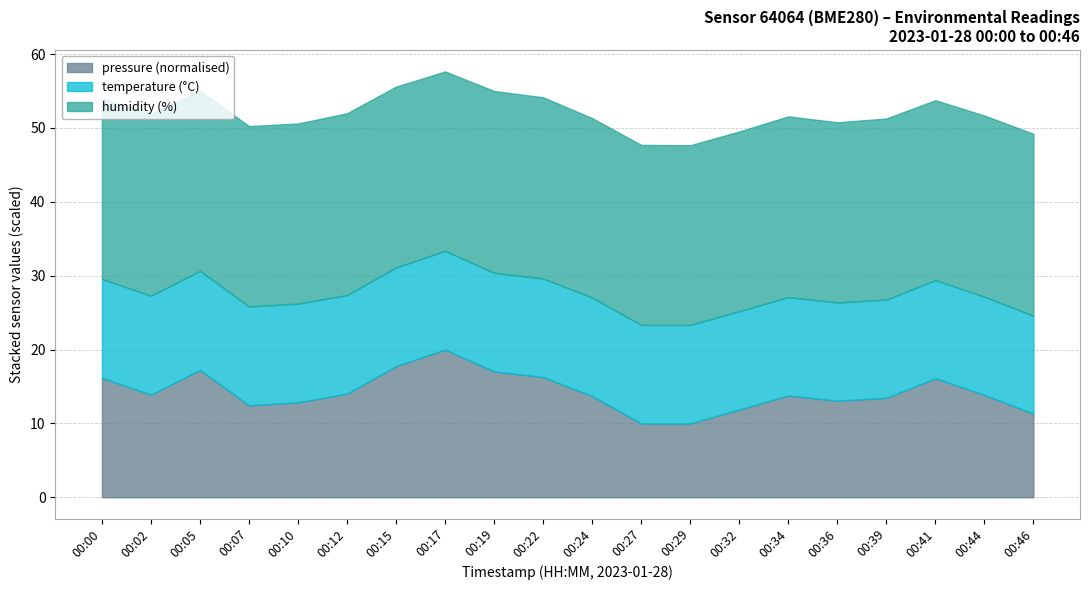

The value of pressure (normalised) at 00:39 is 13.5. True or false?

True